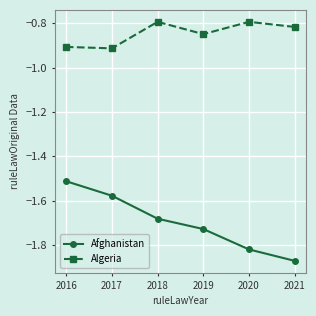

What is the average value of the Algeria series?

-0.8